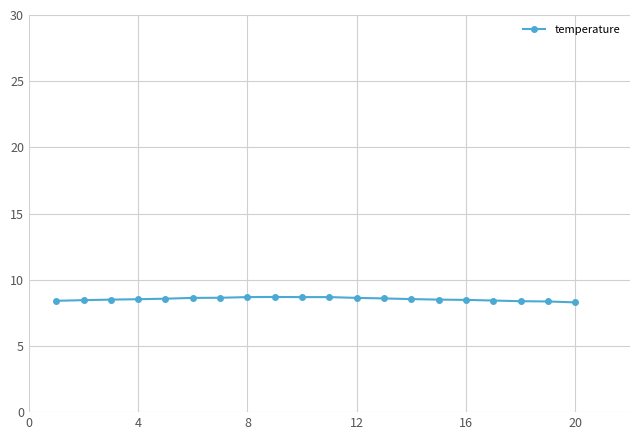

What is the smallest value displayed?

8.3